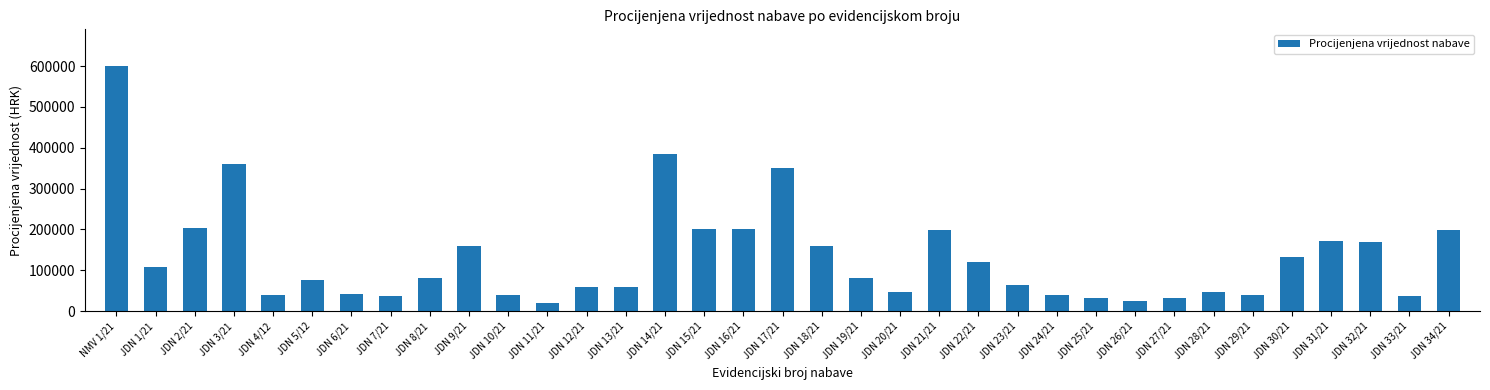

What is the label of the 30th bar from the left?

JDN 29/21